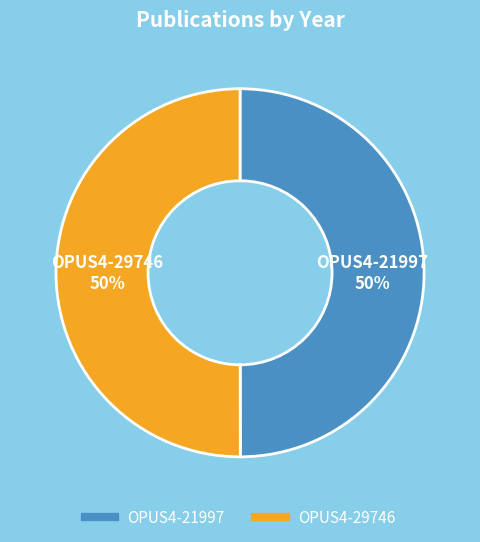

Approximately how many times larger is the value at OPUS4-29746 compared to OPUS4-21997?

1.0